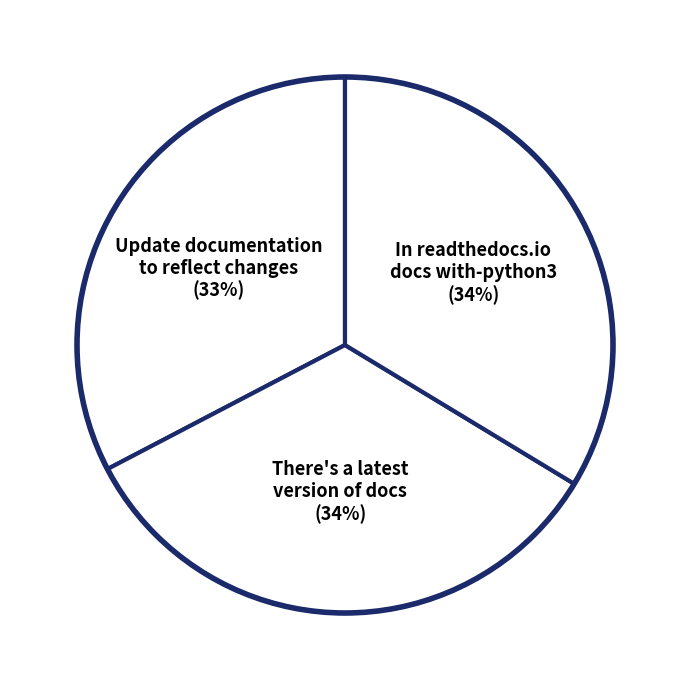

To the nearest percent, what is the difference between the largest and smallest slice percentages?

1%